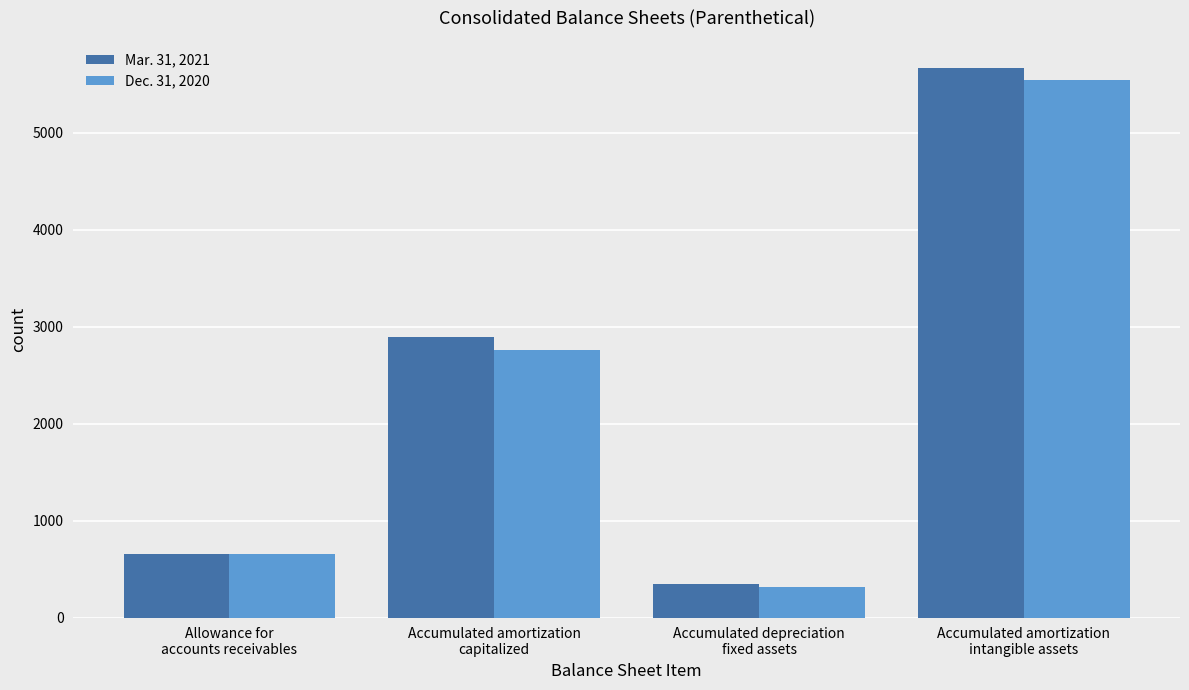

Rank the series by their average value, from highest to lowest.

Mar. 31, 2021, Dec. 31, 2020